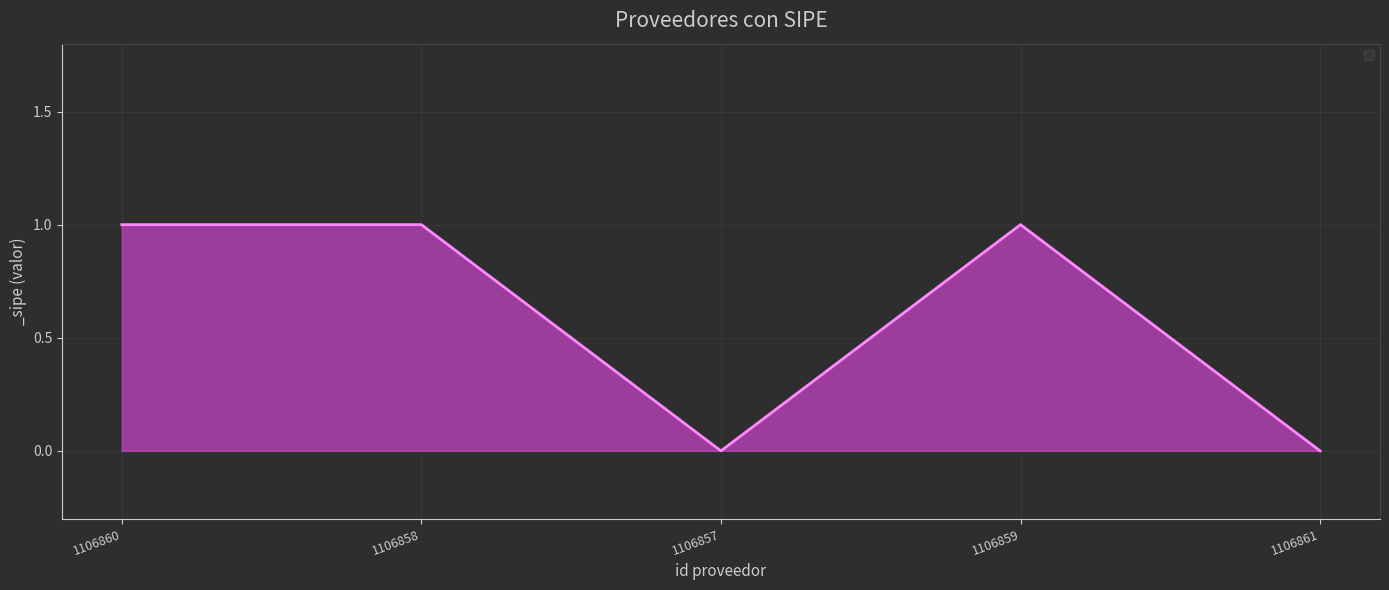

What is the sum of all values?

3